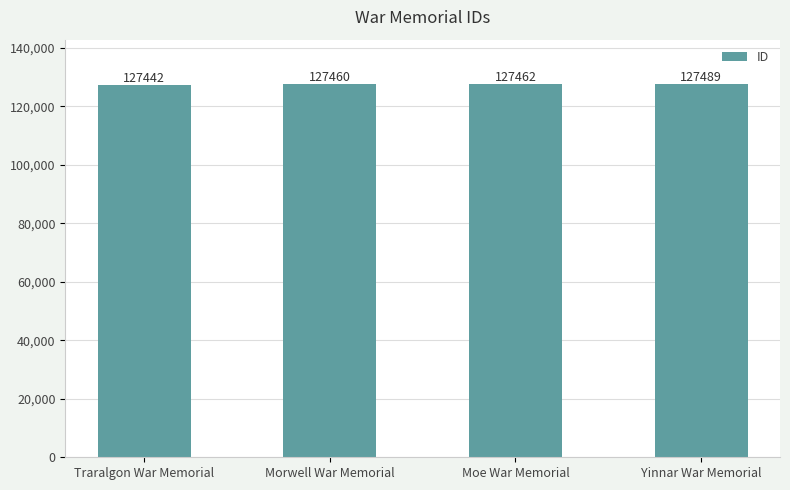

What is the value of the 2nd bar from the left?

127460